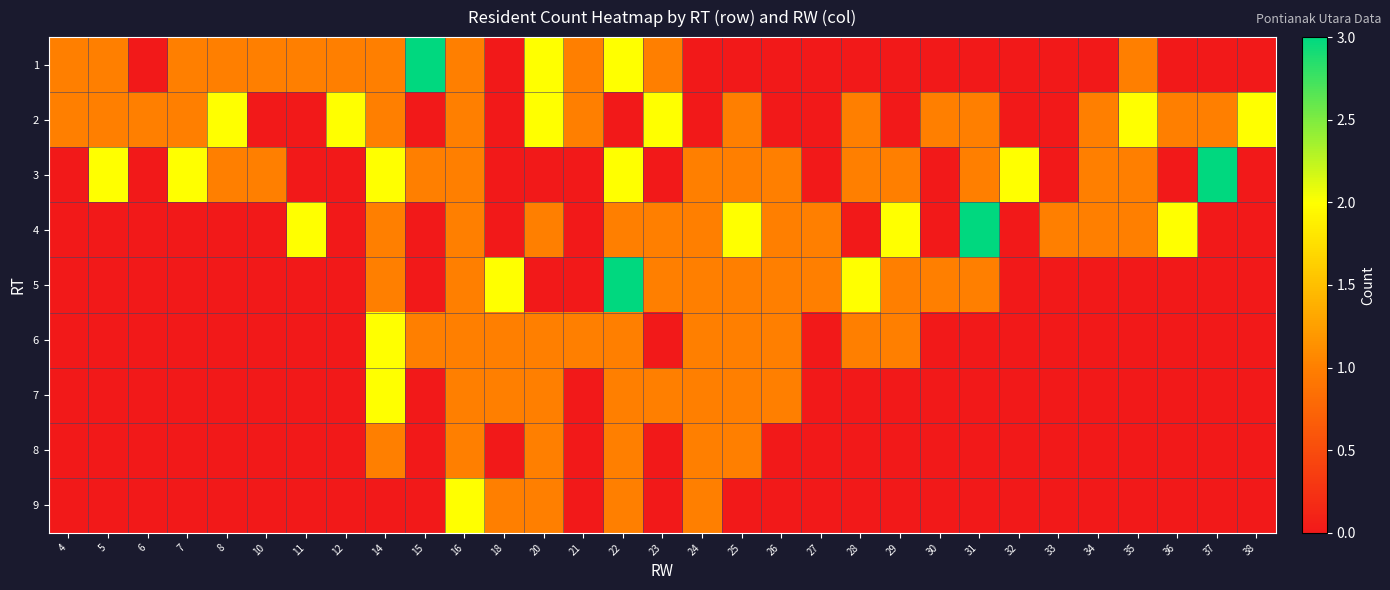

Rank the series by their maximum value, from highest to lowest.

1, 3, 4, 5, 2, 6, 7, 9, 8